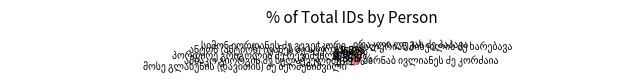

Is there a majority slice in this chart?

No